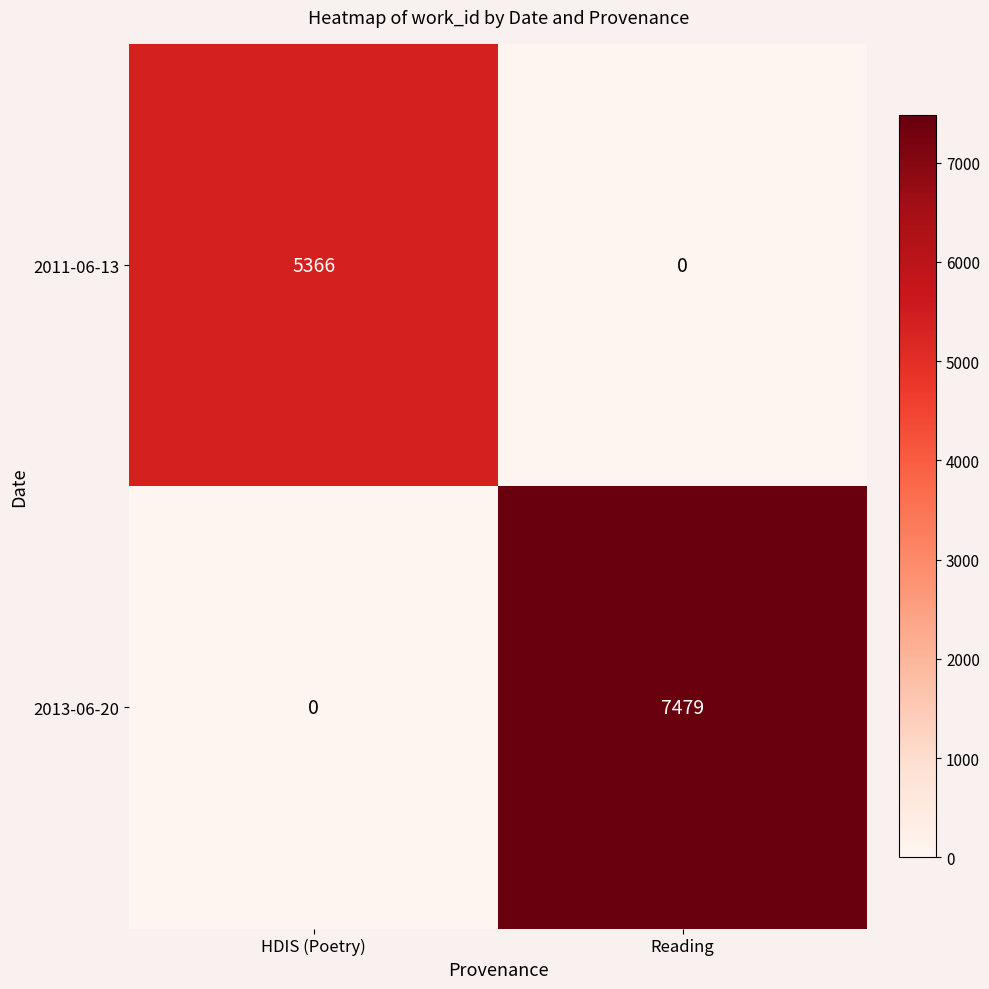

Which series has the largest total across all categories?

2013-06-20